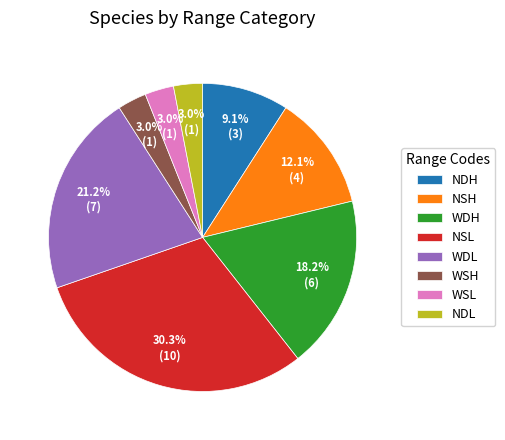

Which has a higher value, NDH or NDL?

NDH